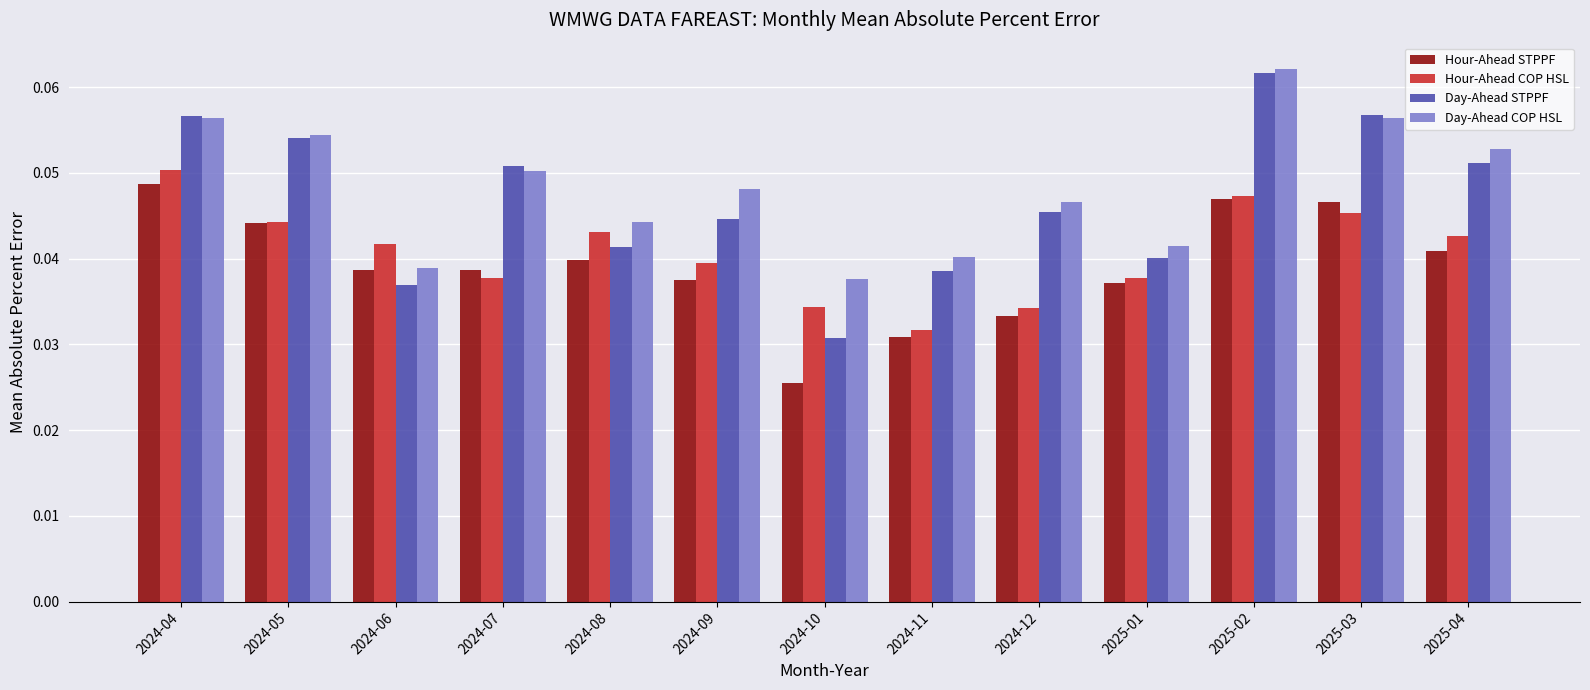

How many data points does each series have?

13